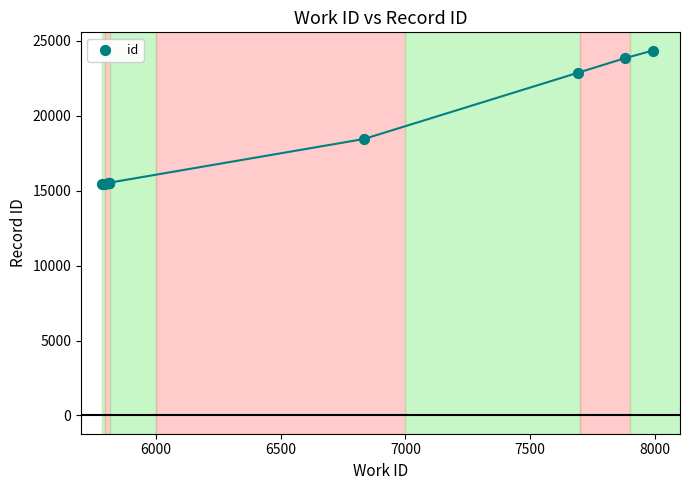

What Y value in the scatter plot is closest to 19885?

18441